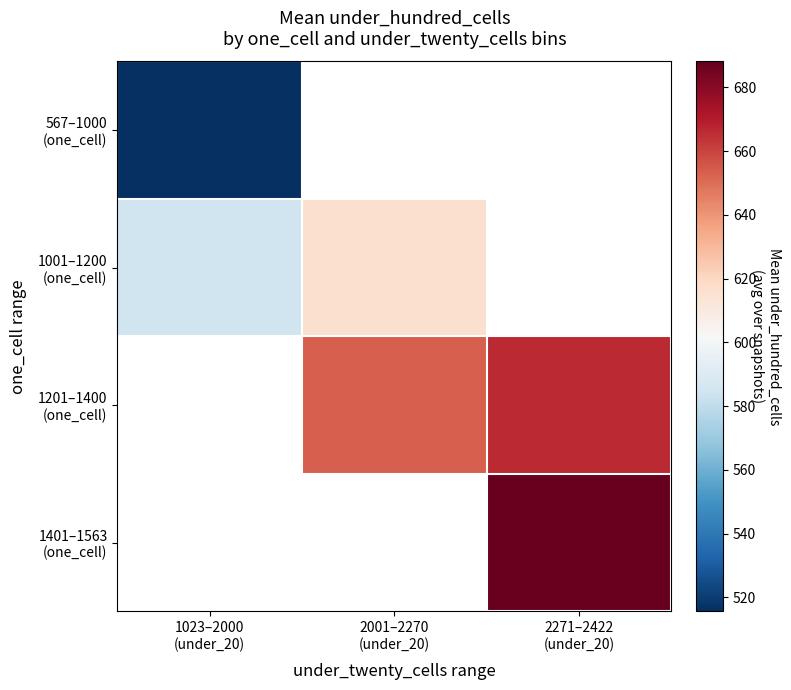

Rank the series by their average value, from lowest to highest.

567–1000 (one_cell), 1001–1200 (one_cell), 1201–1400 (one_cell), 1401–1563 (one_cell)